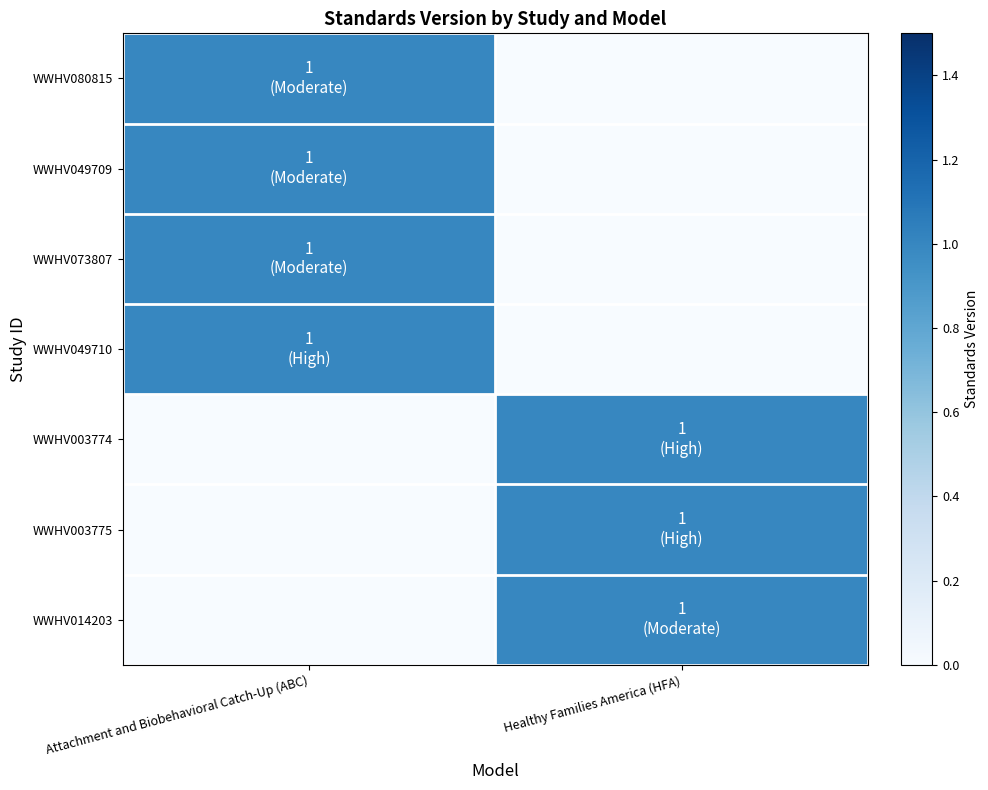

What is the total value across all series at Attachment and Biobehavioral Catch-Up (ABC)?

4